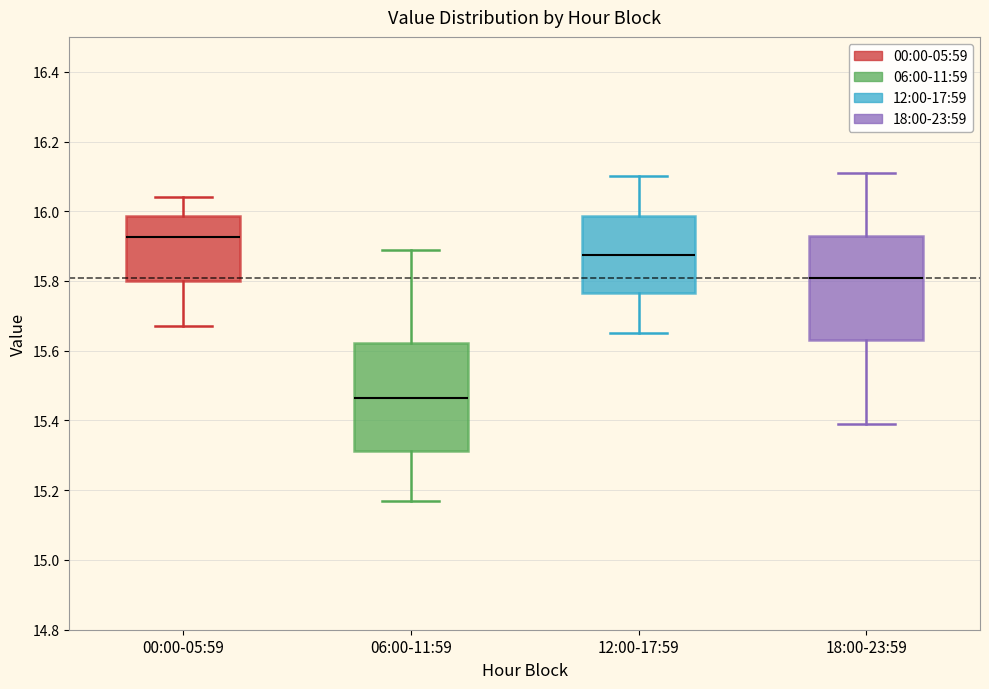

Reading left to right, transcribe this box plot: for each box, give where its median line is, the range the box spans, and where its two whiskers end, as read against the y-axis. The values are not printed on the chart, so give them approximately, as read against the axis.

00:00-05:59: median 15.92, box 15.80 to 15.98, whiskers 15.68 to 16.04
06:00-11:59: median 15.46, box 15.32 to 15.62, whiskers 15.18 to 15.90
12:00-17:59: median 15.88, box 15.76 to 15.98, whiskers 15.66 to 16.10
18:00-23:59: median 15.82, box 15.64 to 15.94, whiskers 15.40 to 16.12